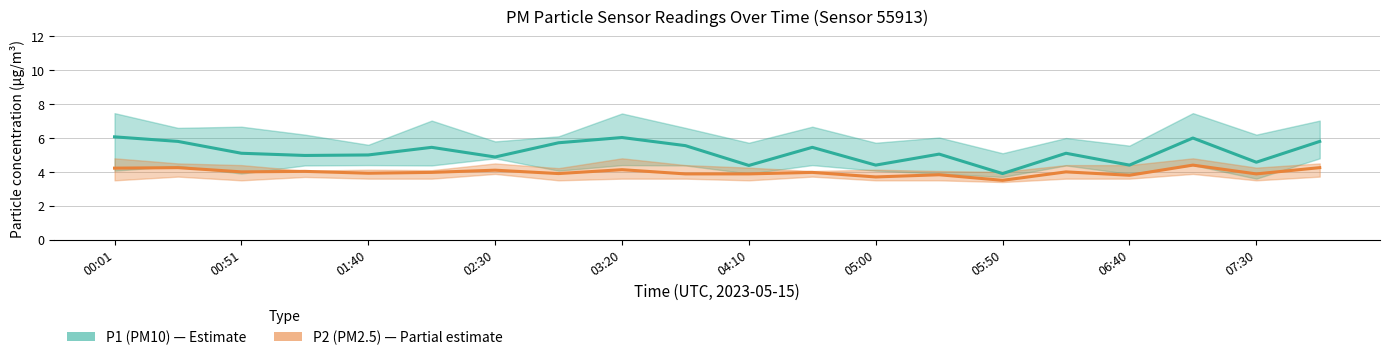

True or false: P2 and P1 cross at least once.

False